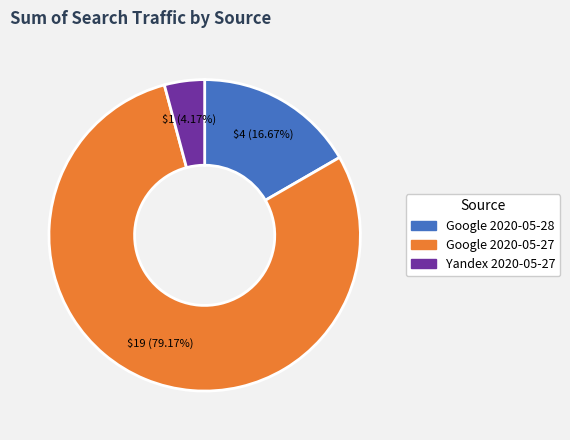

Is there a majority slice in this chart?

Yes